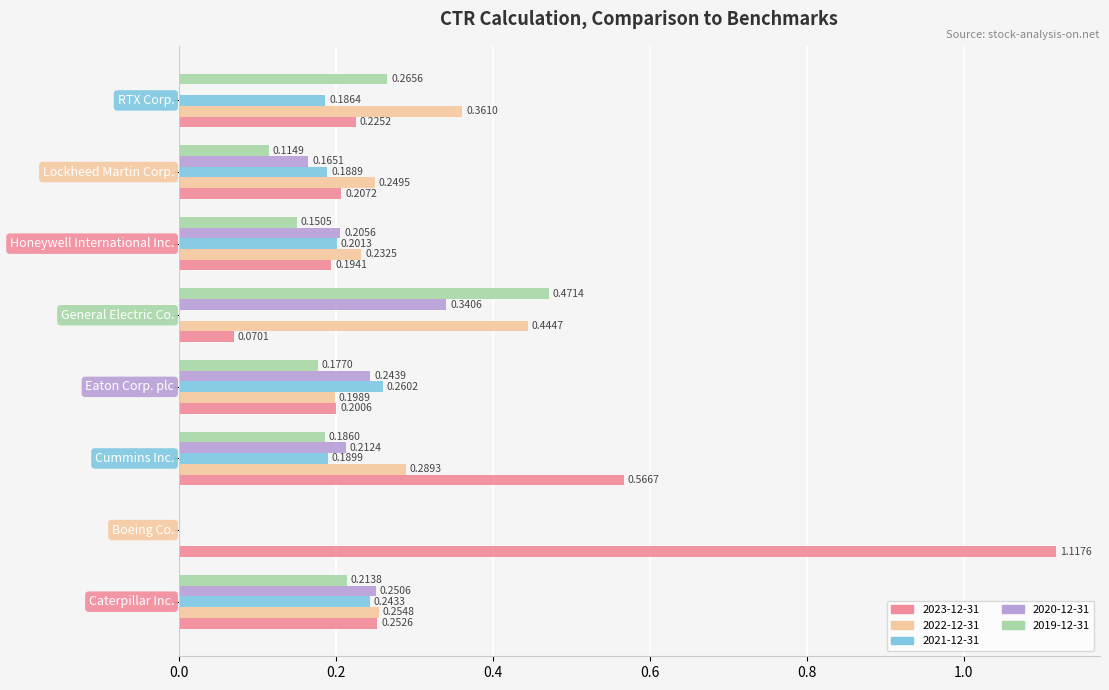

What is the sum of all 2023-12-31 values?

2.8